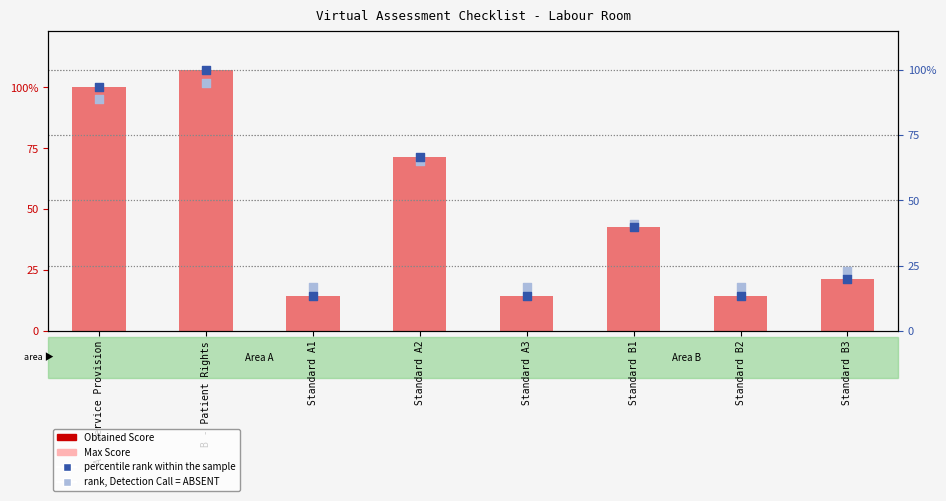

At how many categories does at least one series exceed 31?

4